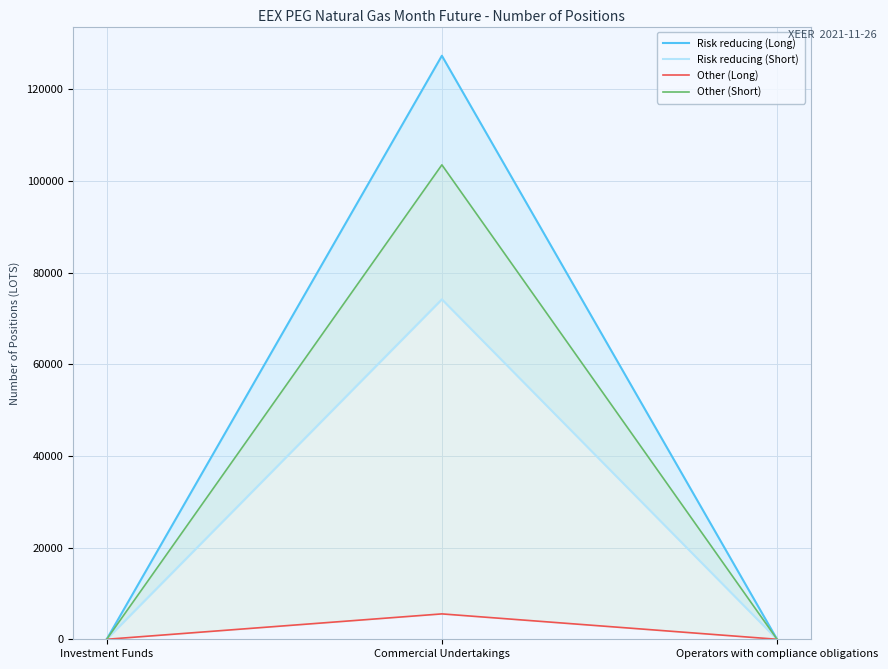

Which series changed the most between Investment Funds and Operators with compliance obligations?

Risk reducing (Long)